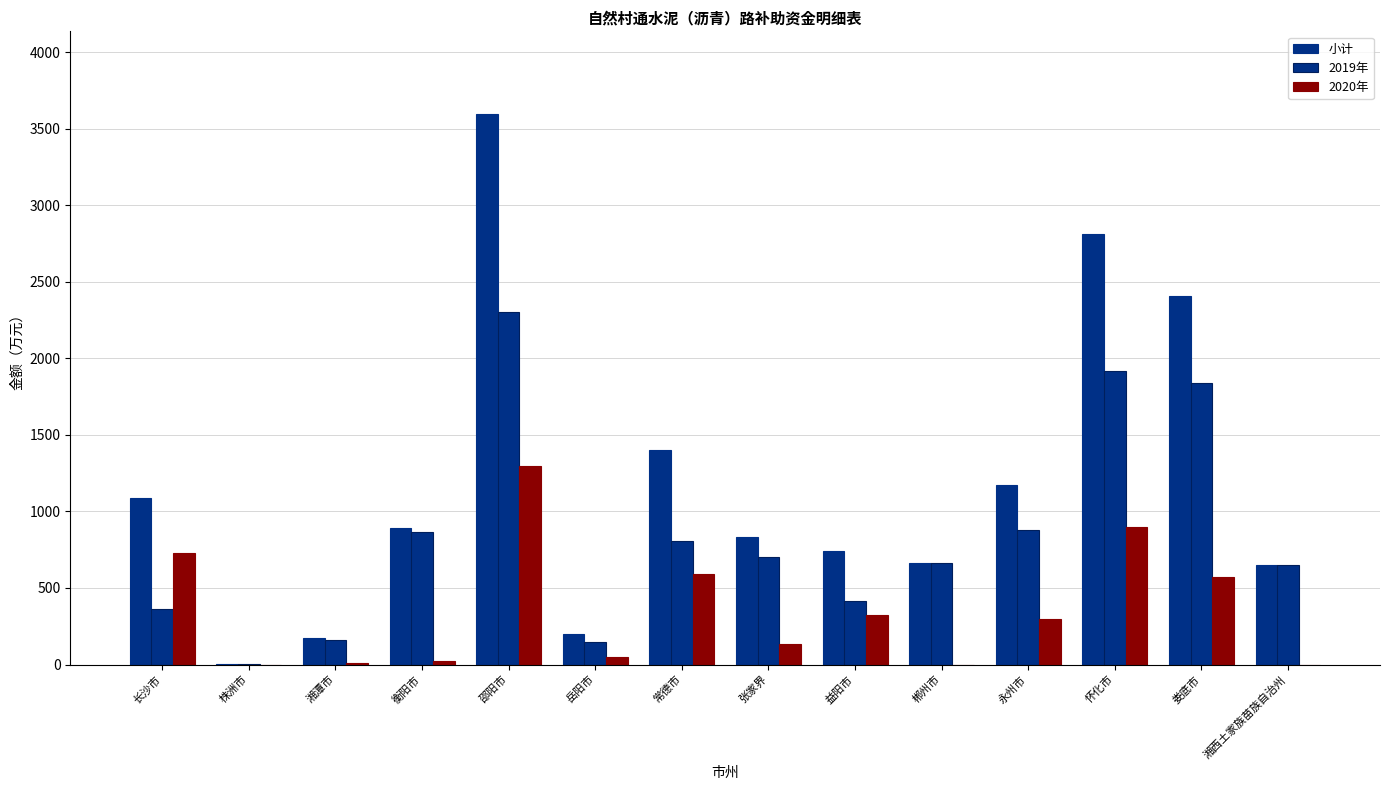

What is the minimum value for 2019年?

2